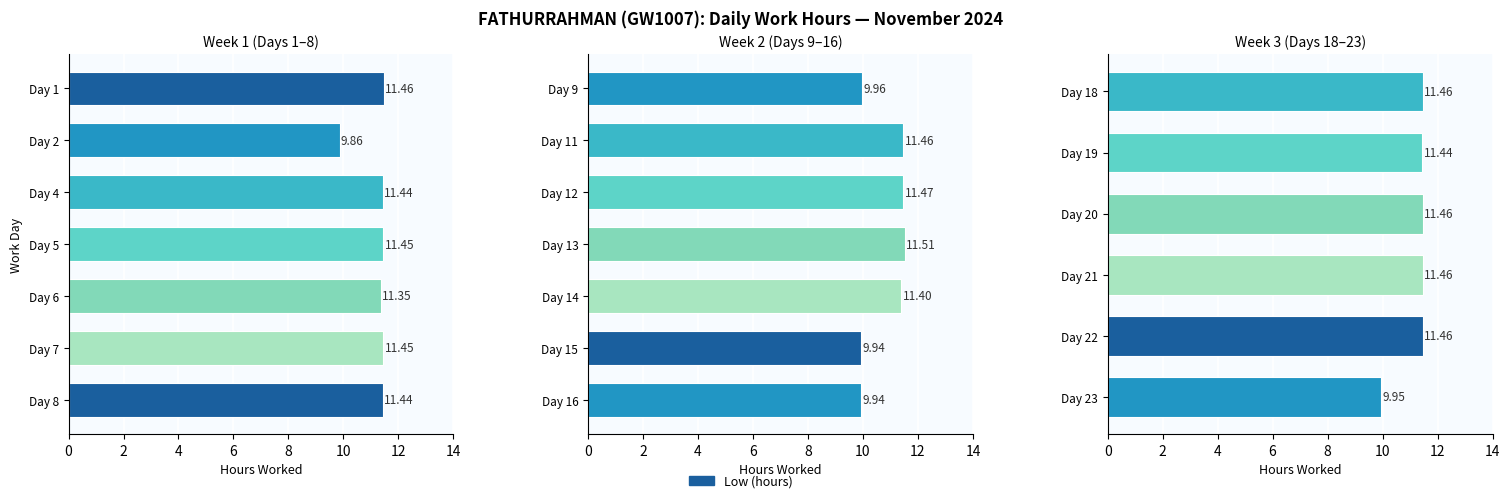

At which label does the data first exceed 11?

Day 1